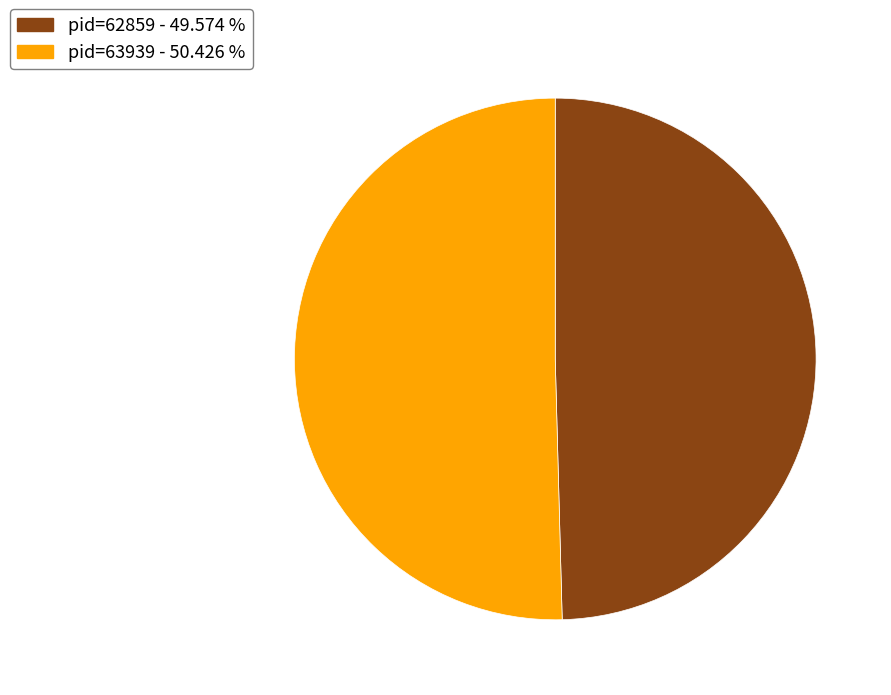

What is the ratio of the value at pid=63939 - 50.426 % to the value at pid=62859 - 49.574 %?

1.0